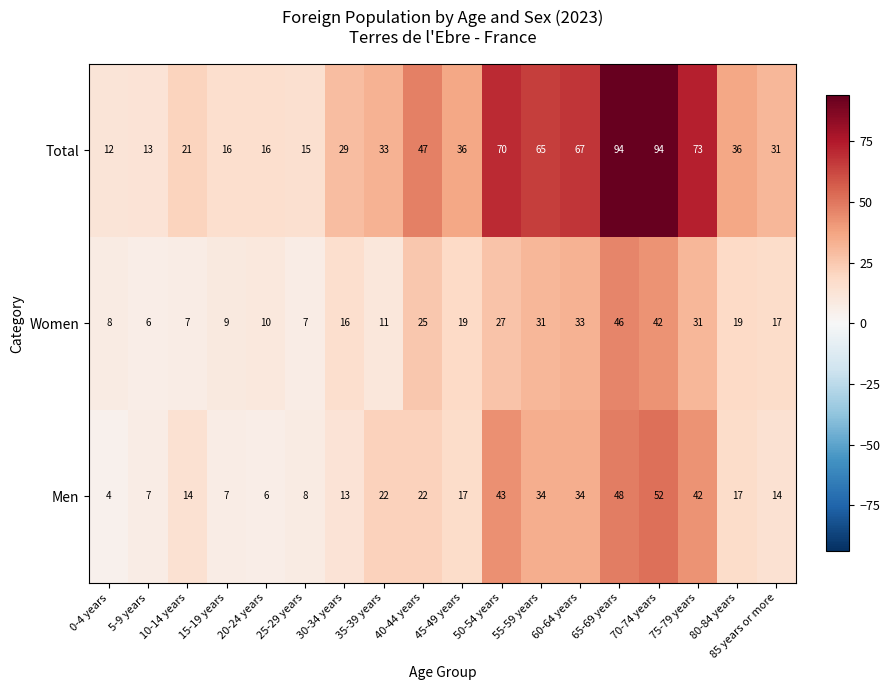

Where does the Women series first go above 19?

40-44 years